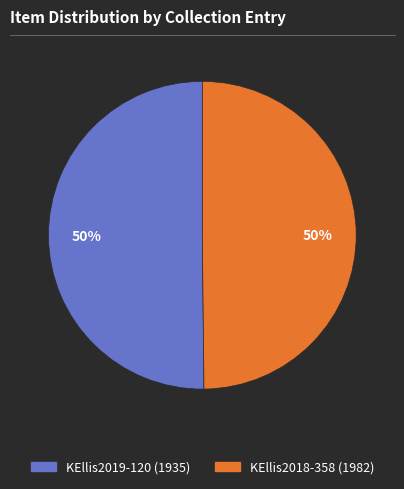

To the nearest percent, what percentage of the pie is KEllis2019-120 (1935)?

50%